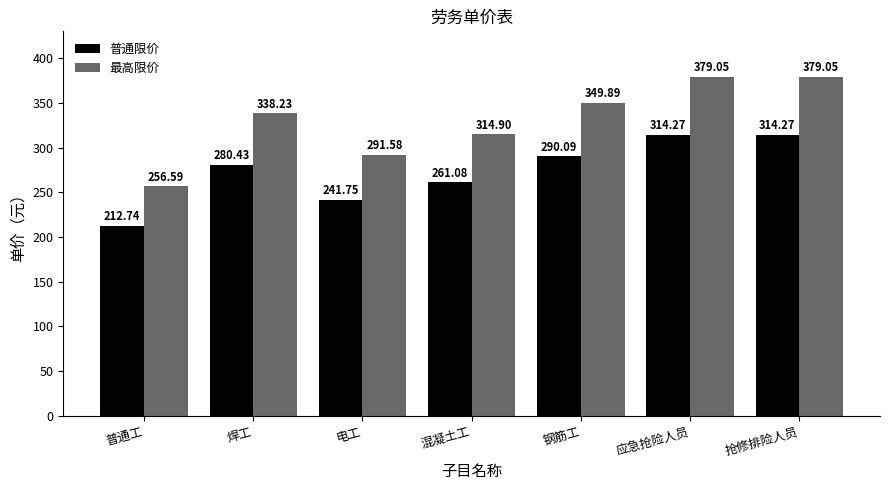

What is the total value across all series at 应急抢险人员?

693.3